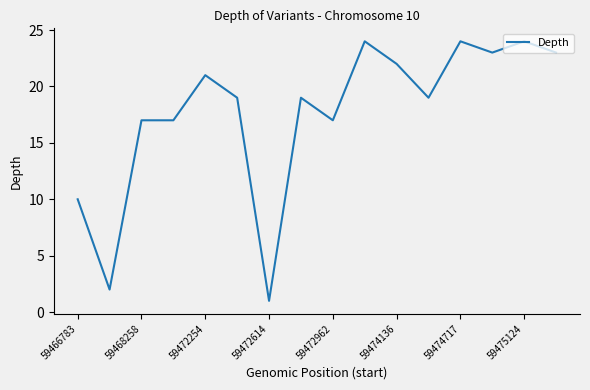

What is the maximum value shown in the chart?

24